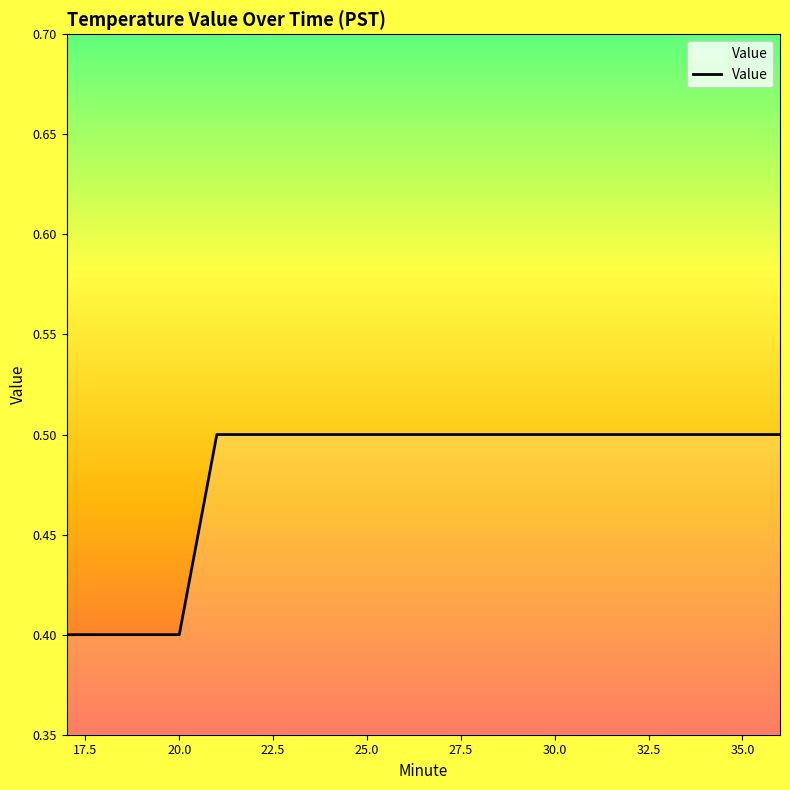

What is the minimum value shown in the chart?

0.4